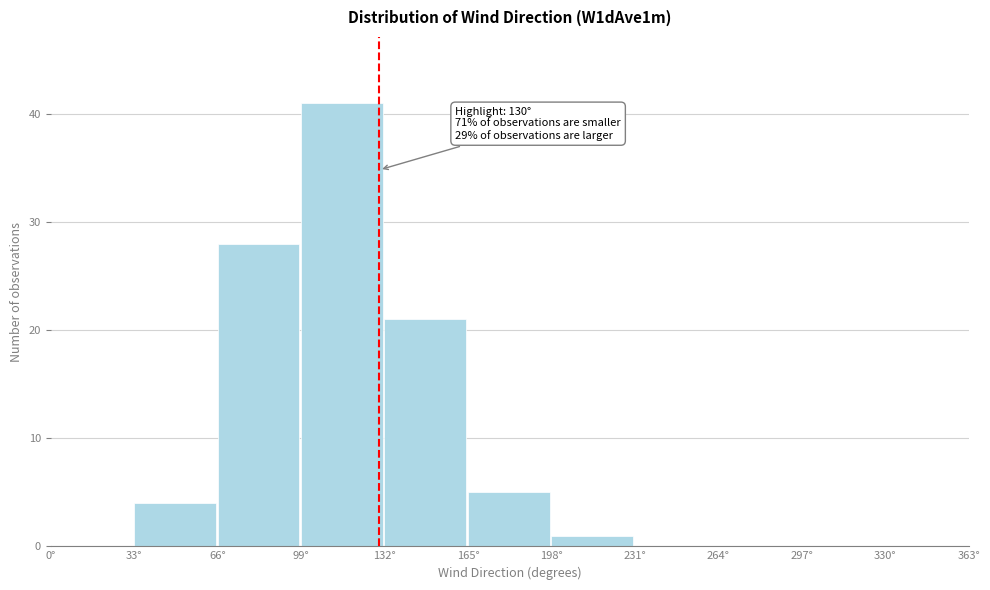

Which range on the x-axis has the tallest bar?

99 to 132